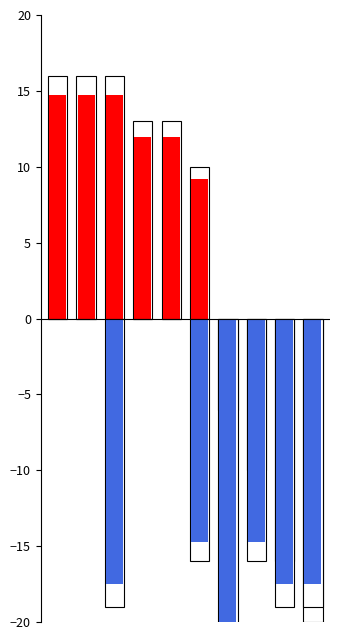

What is the value of the Revised (offset) bar at the 3rd from the left?

-17.5